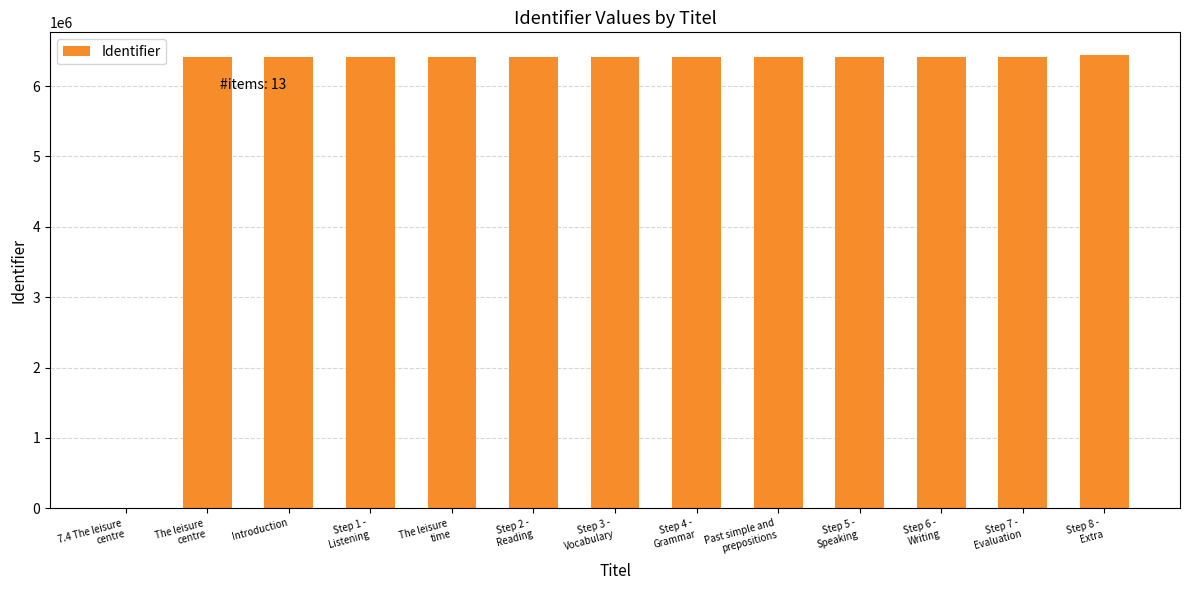

Is it true that the value at Introduction is 1493112?

False